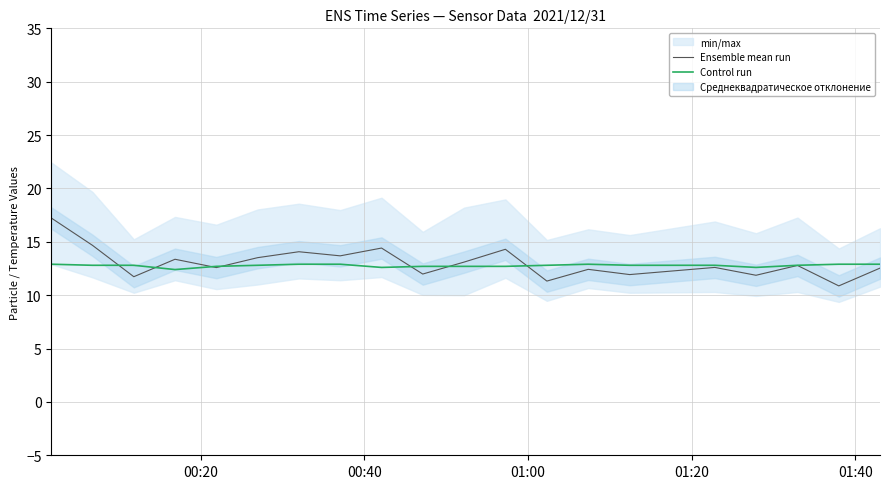

What is the lowest value of the Ensemble mean run series?

10.9